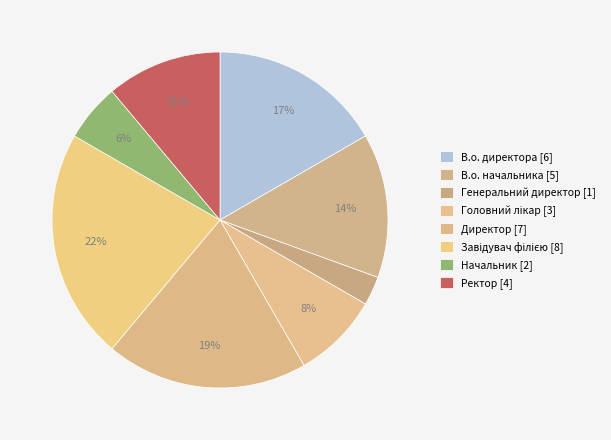

To the nearest percent, what portion does Ректор represent?

11%